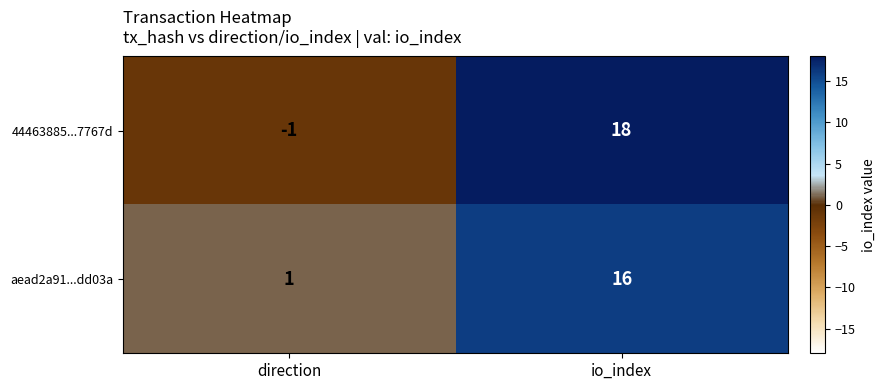

Reading left to right, what are all the values shown in this chart?

44463885...7767d: direction=-1	io_index=18
aead2a91...dd03a: direction=1	io_index=16